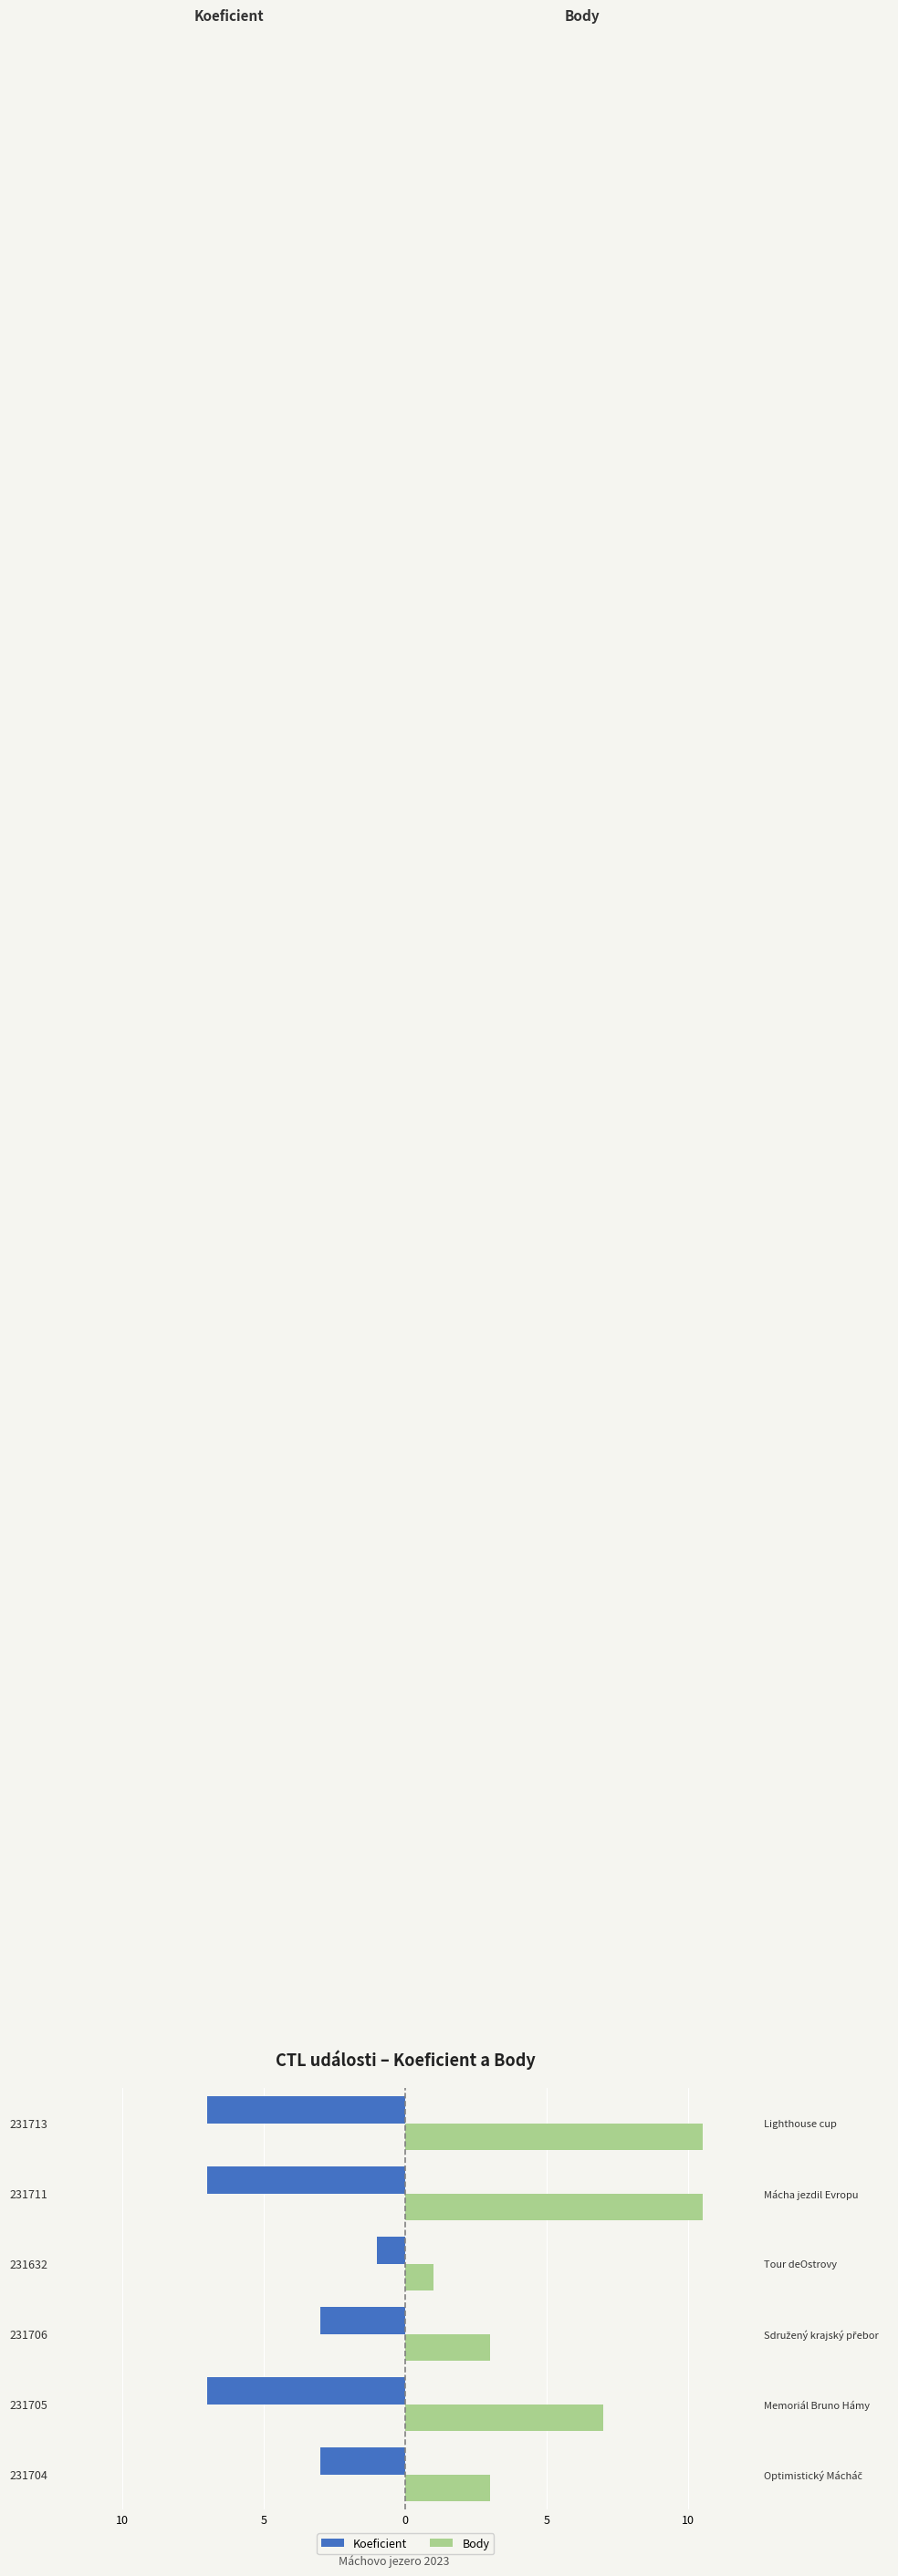

Reading left to right, what are all the values shown in this chart?

Koeficient: -3.0	-7.0	-3.0	-1.0	-7.0	-7.0
Body: 3.0	7.0	3.0	1.0	10.5	10.5